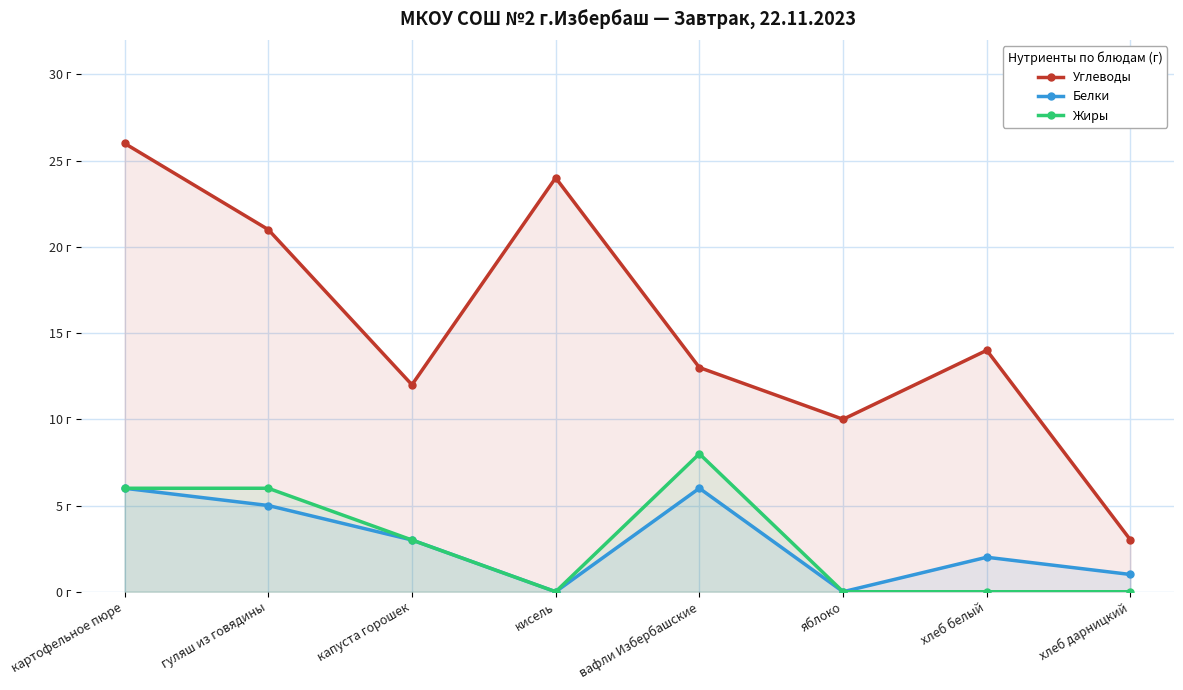

What are all the series names shown in the legend?

Углеводы, Белки, Жиры